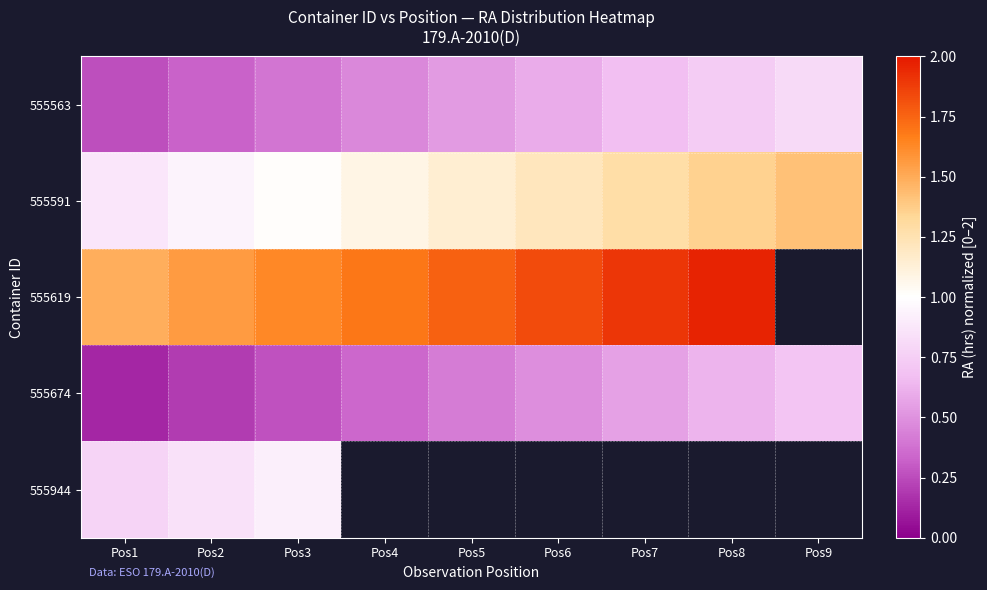

Count the 555563 values in the range 0 to 1.

9